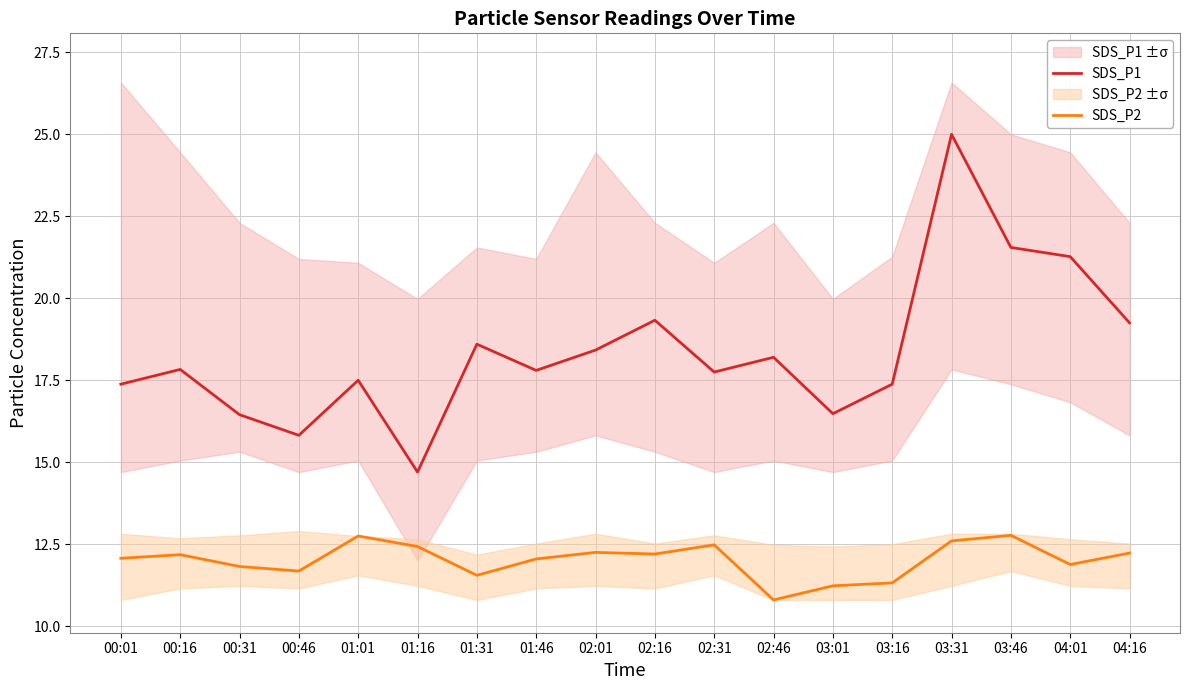

What is the average value of the SDS_P2 series?

12.0